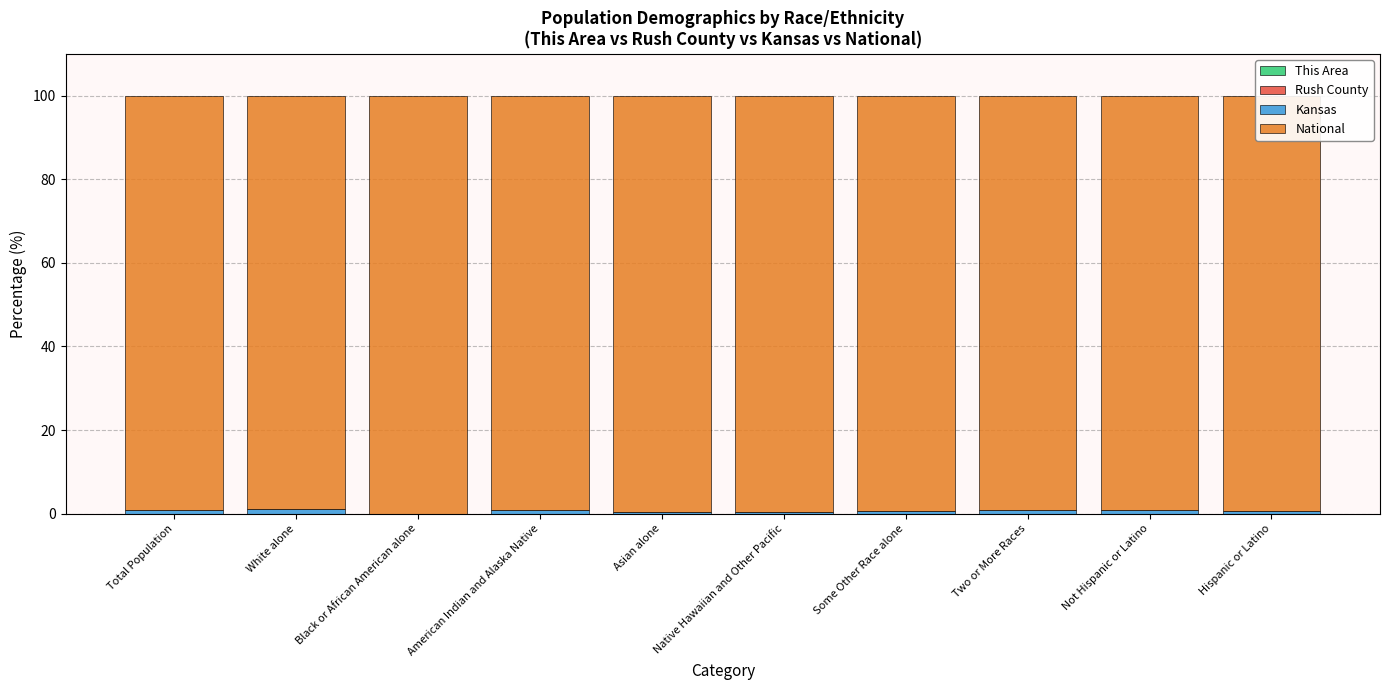

The This Area series shows 0.0 at American Indian and Alaska Native. True or false?

True